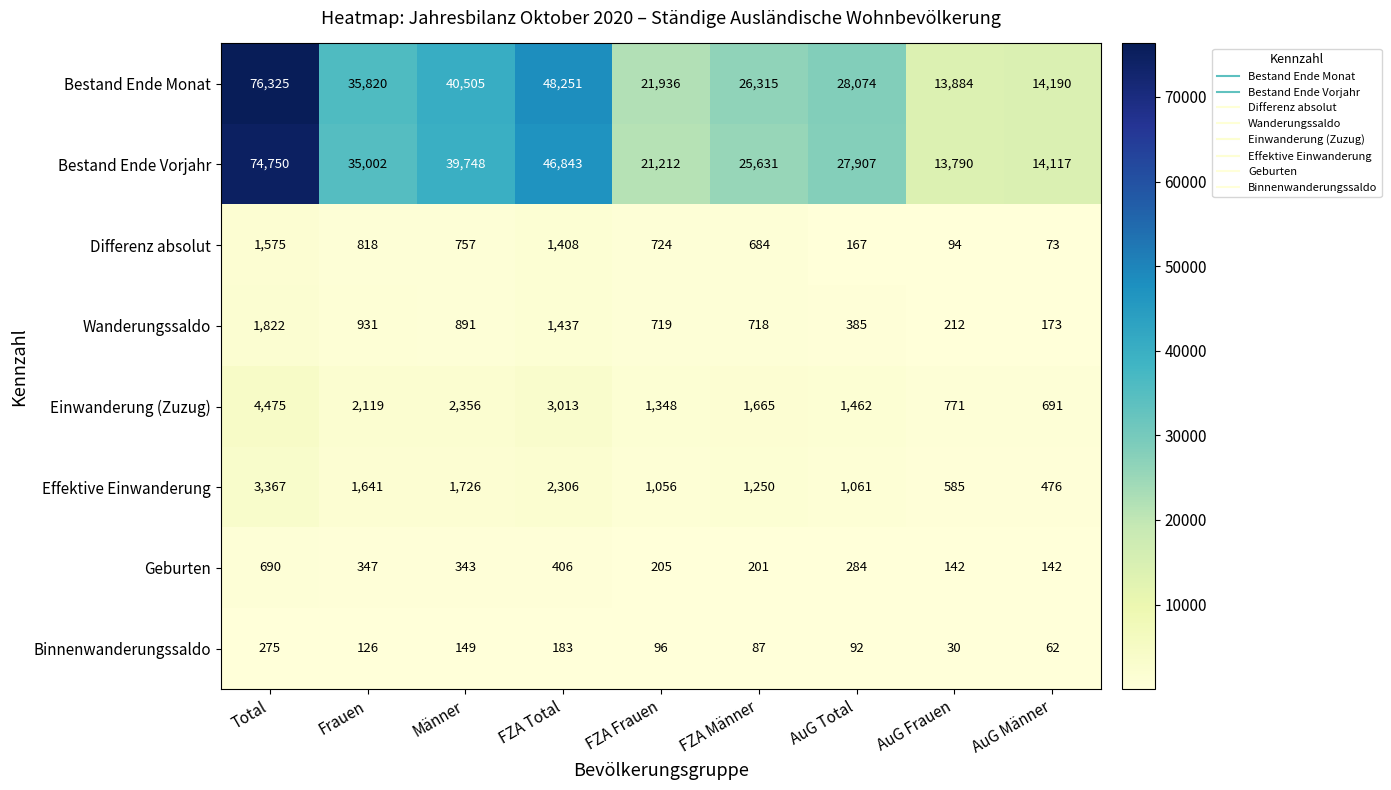

Which series has the largest total across all categories?

Bestand Ende Monat